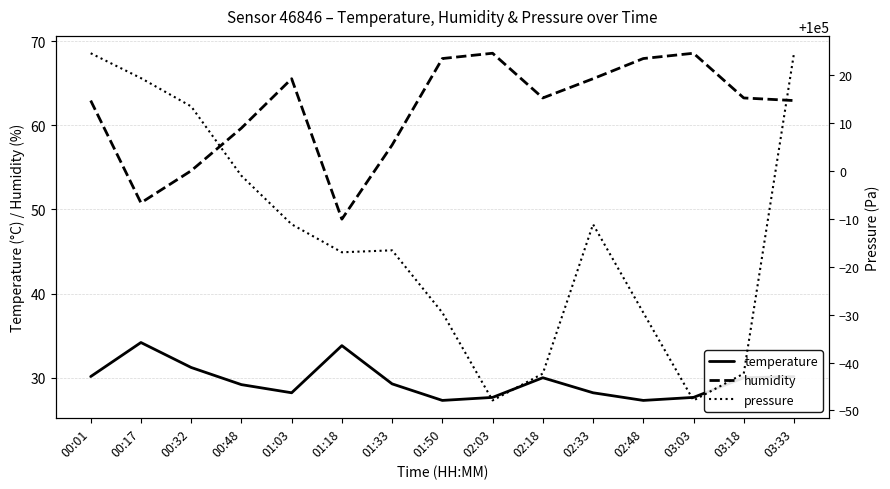

What is the minimum value for pressure?

99952.1